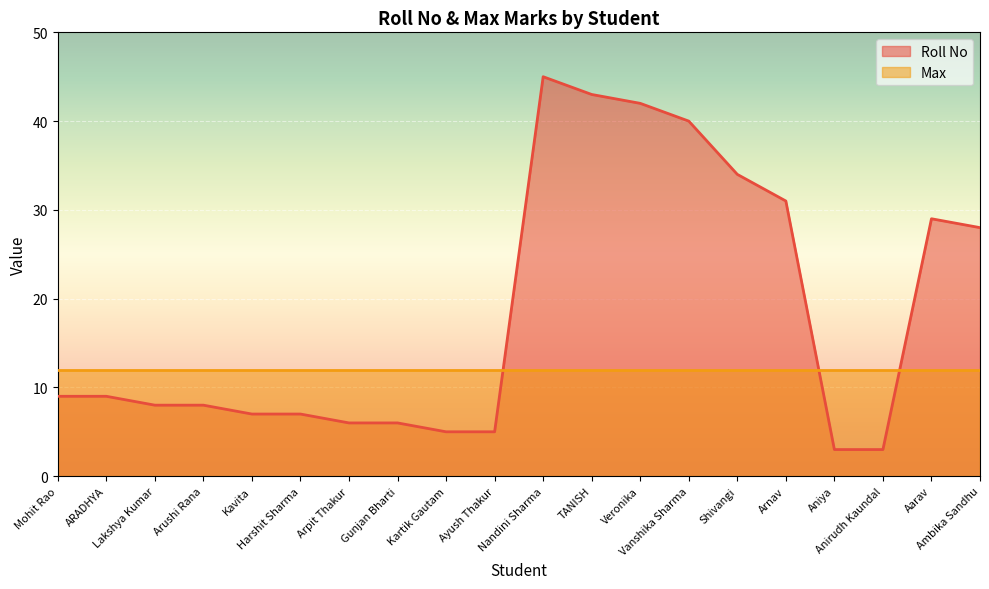

What is the sum of the values at Ayush Thakur and Aarav?

34